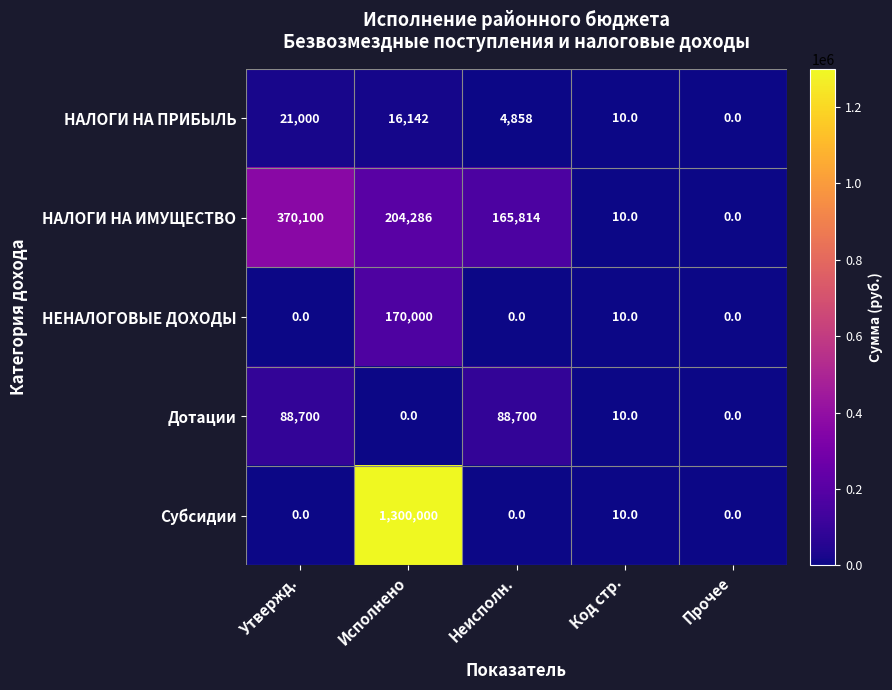

At which label does Дотации first exceed 10?

Утвержд.